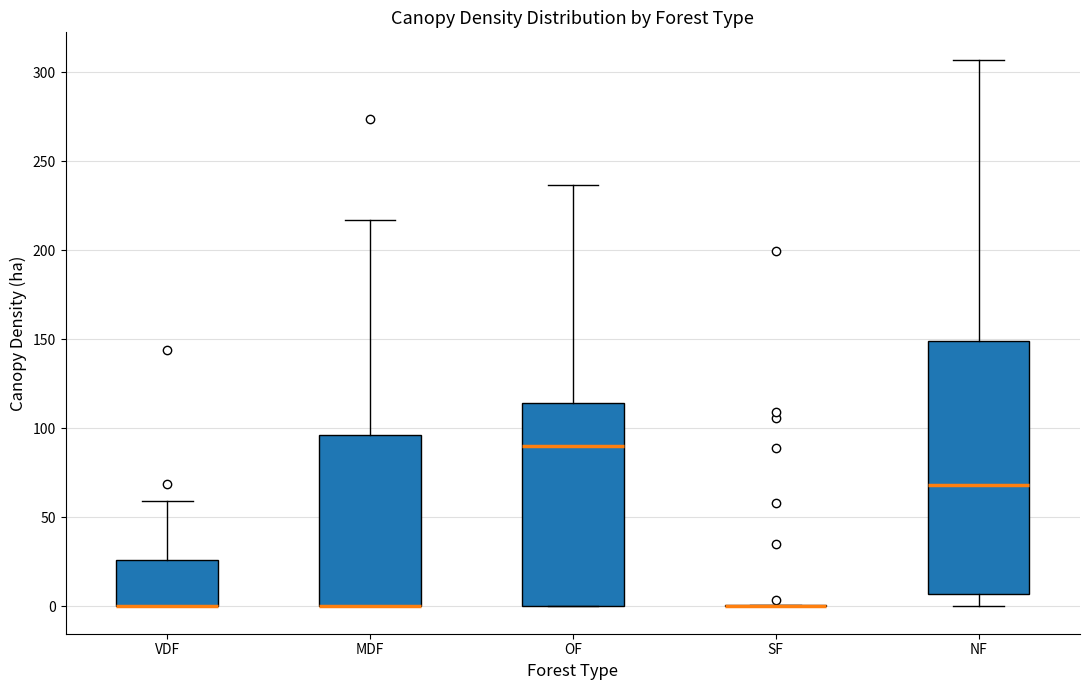

Where does the upper whisker of the box for OF end on the y-axis? The values are not printed on the chart, so give them approximately, as read against the axis.

235